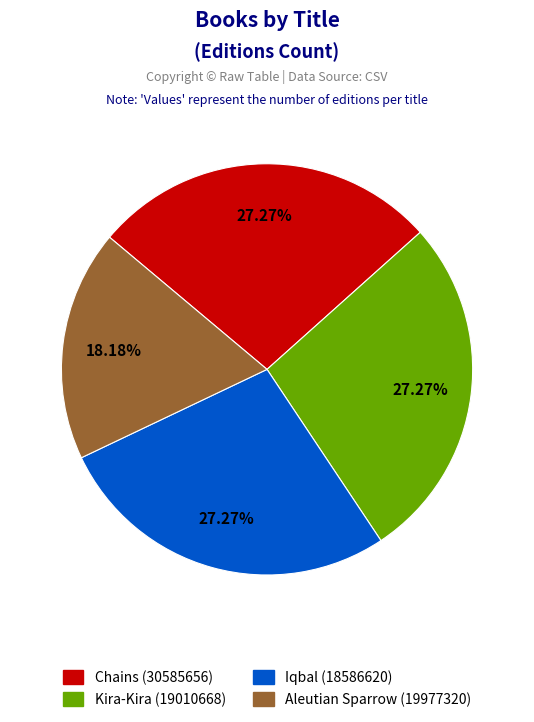

What is the ratio of the value at Aleutian Sparrow to the value at Chains?

0.7